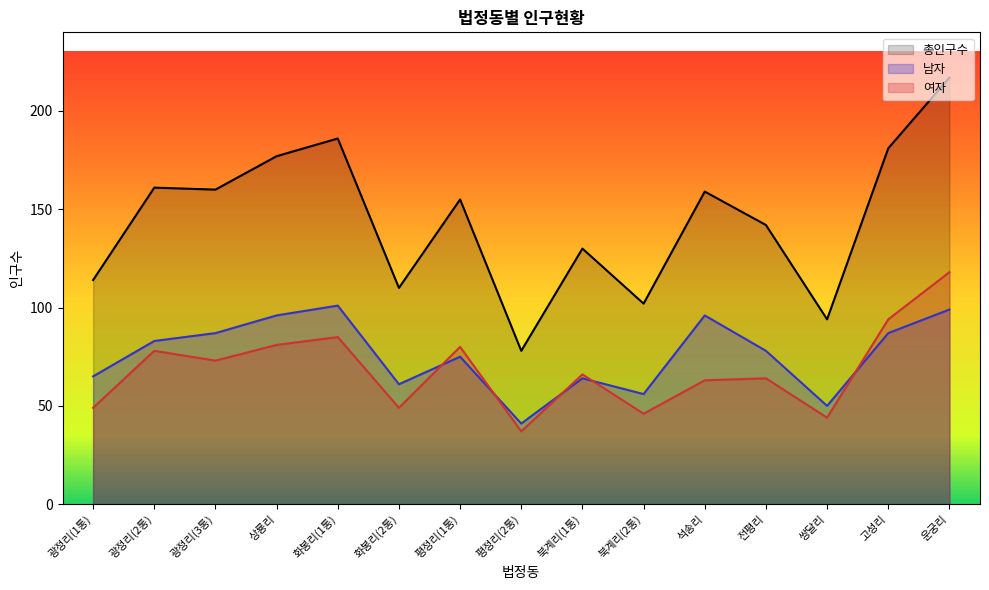

Reading left to right, list all the values displayed in this chart.

총인구수: 114	161	160	177	186	110	155	78	130	102	159	142	94	181	217
남자: 65	83	87	96	101	61	75	41	64	56	96	78	50	87	99
여자: 49	78	73	81	85	49	80	37	66	46	63	64	44	94	118